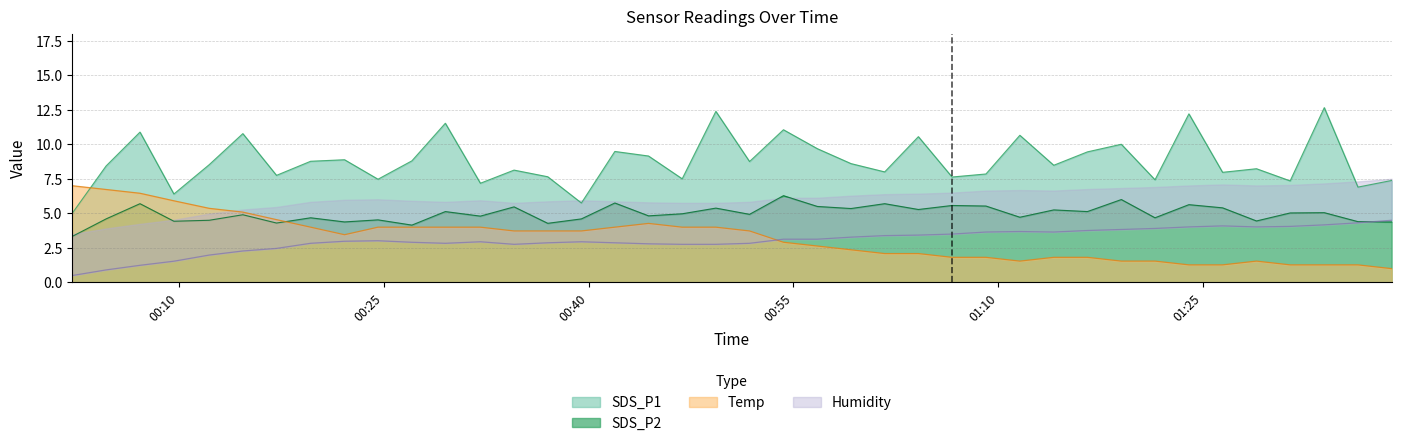

Between 2021/06/07 00:37:00 and 2021/06/07 00:56:45, which series saw the biggest shift?

SDS_P1